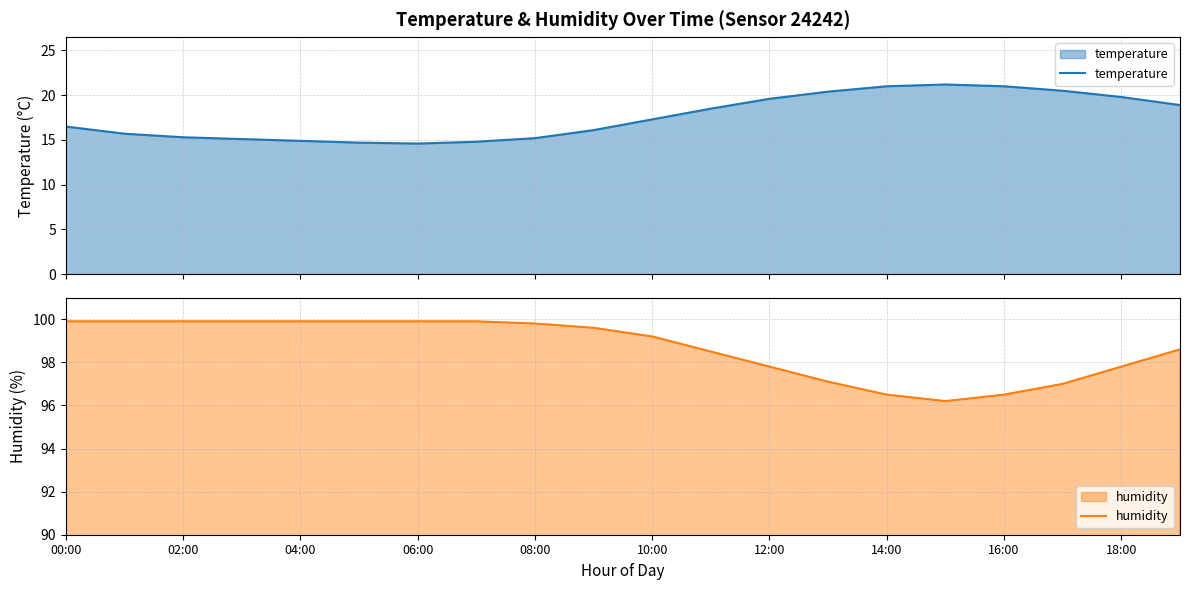

What is the highest value of the temperature series?

21.2